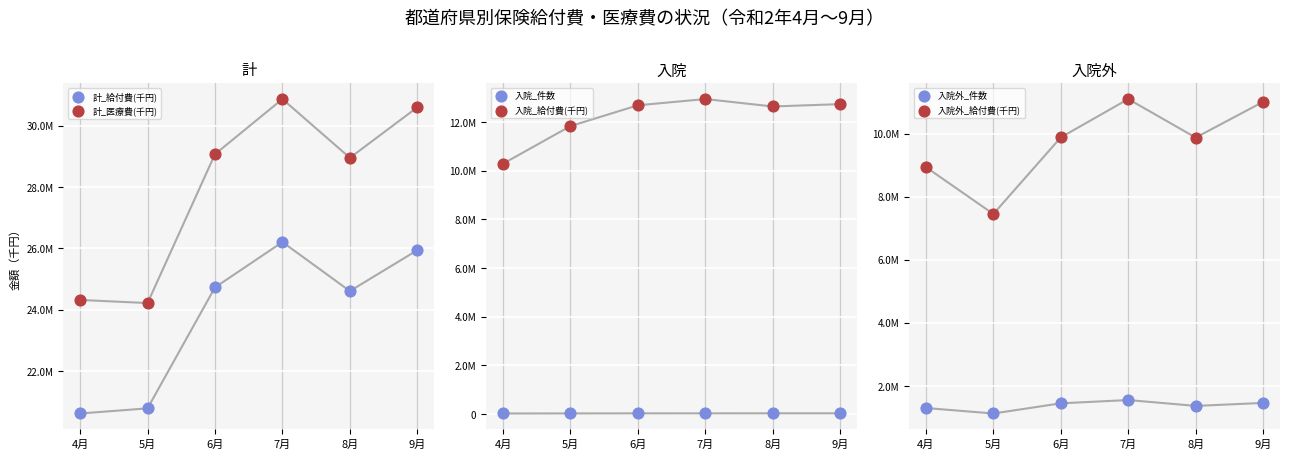

Which series reaches the maximum Y coordinate?

計_医療費(千円)